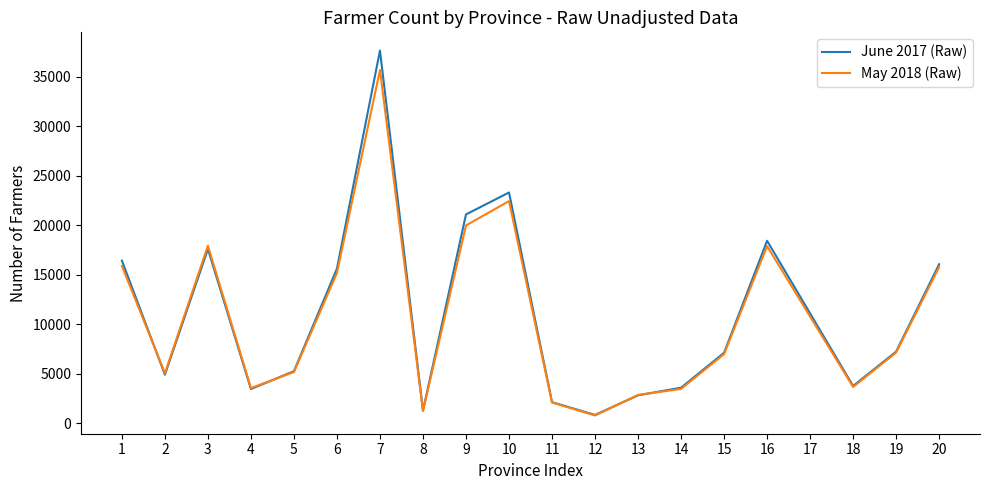

At which label does June 2017 (Raw) reach its minimum?

12